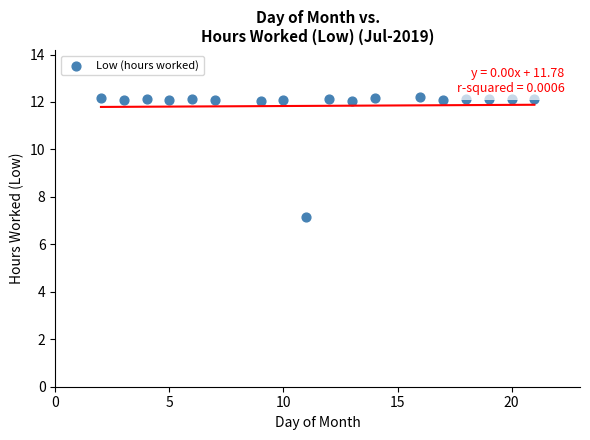

What is the range of X values (max minus min)?

19.0